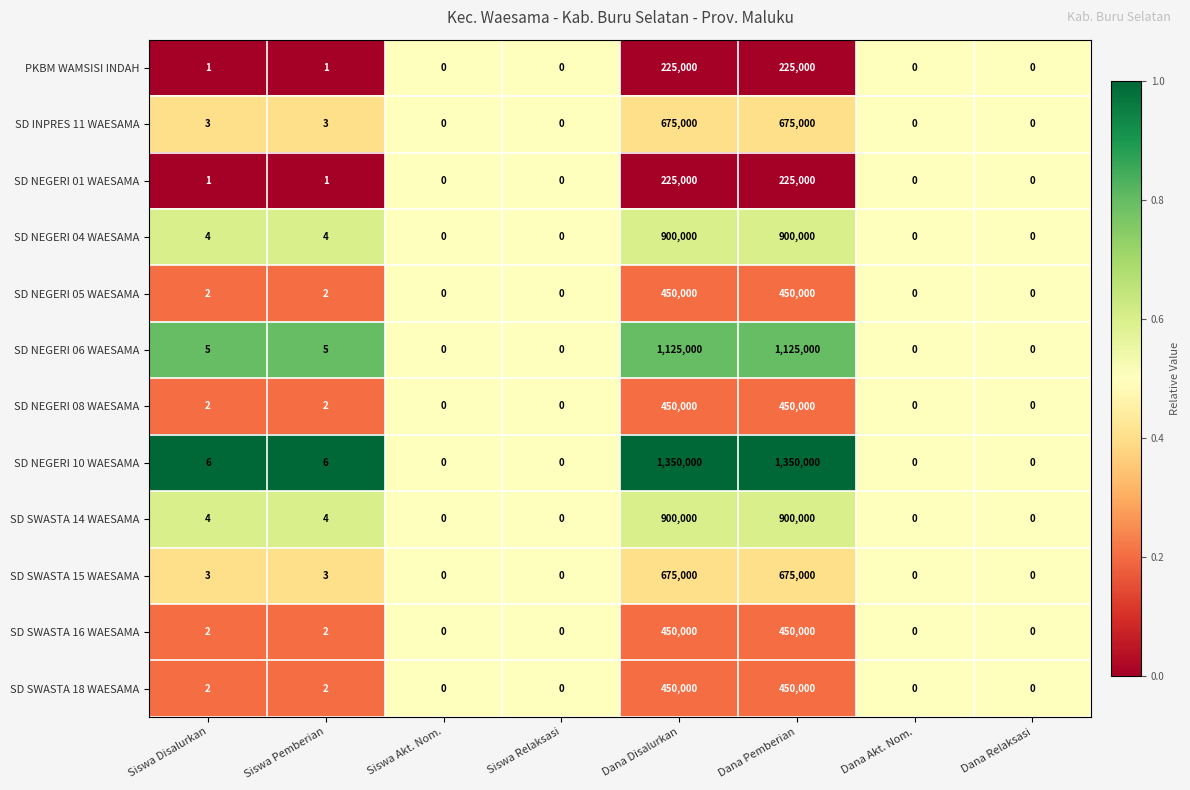

Which series has the largest range (max minus min)?

SD NEGERI 10 WAESAMA